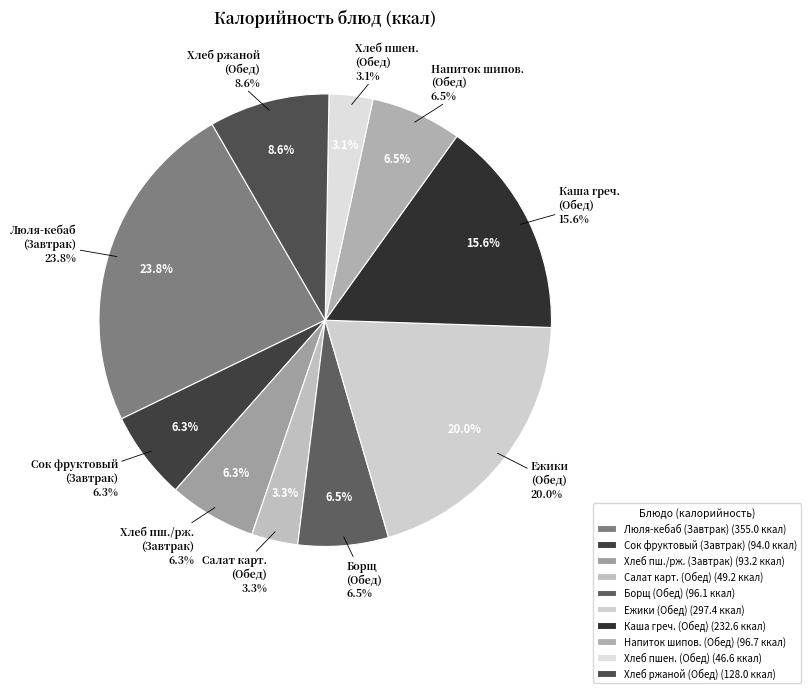

Is it true that Борщ с капустой и картофелем (Обед) is 6% of the pie?

True